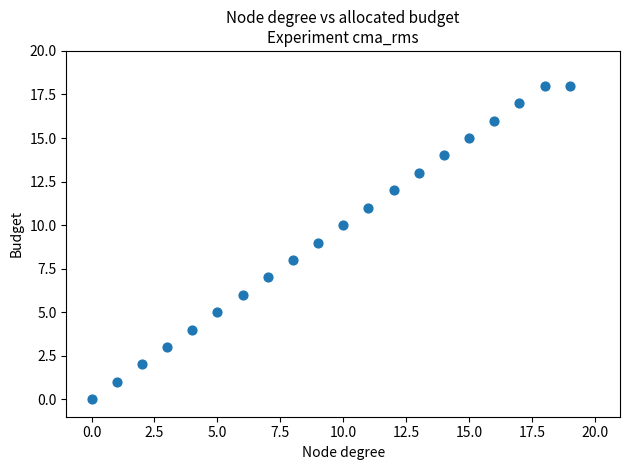

What is the range of Y values (max minus min)?

18